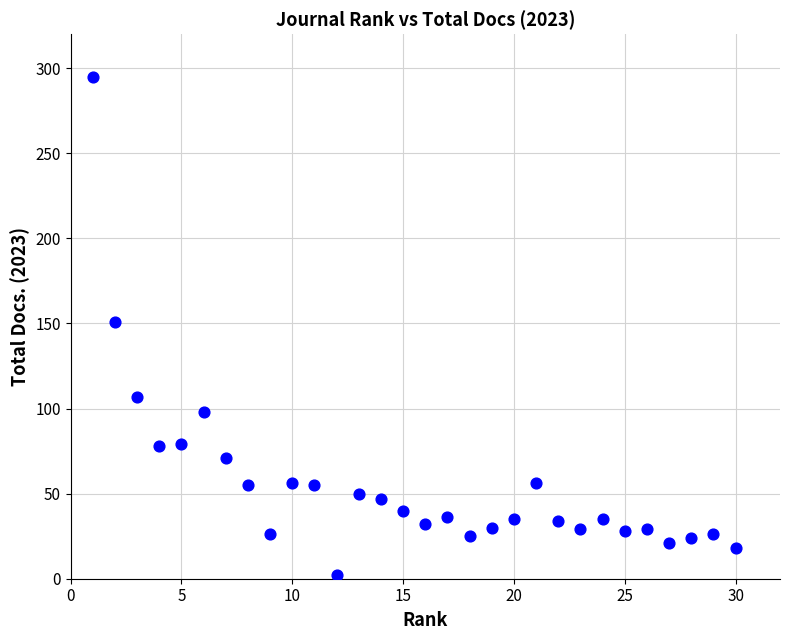

What is the range of X values (max minus min)?

29